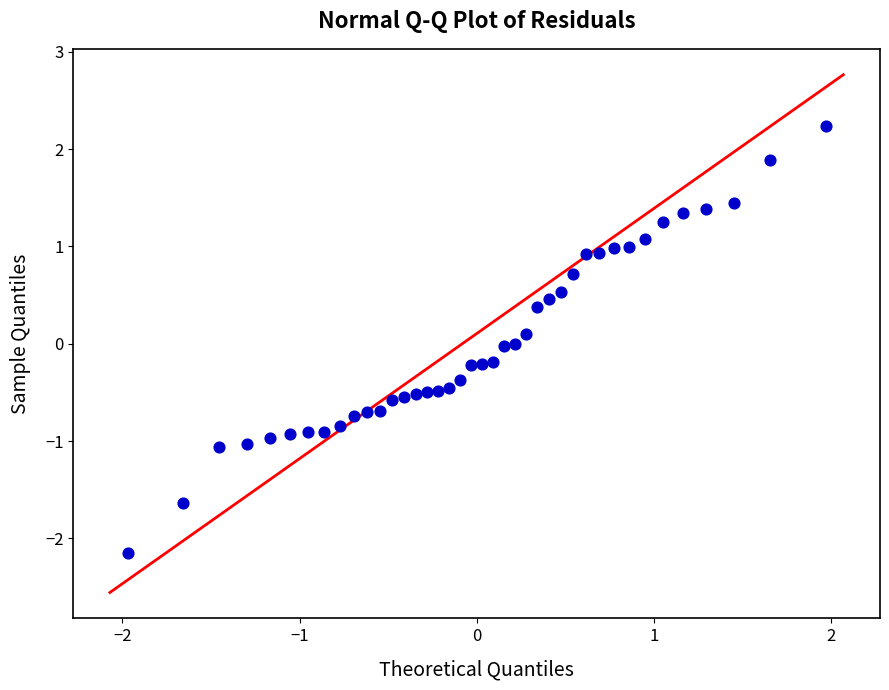

What is the range of Y values (max minus min)?

4.4